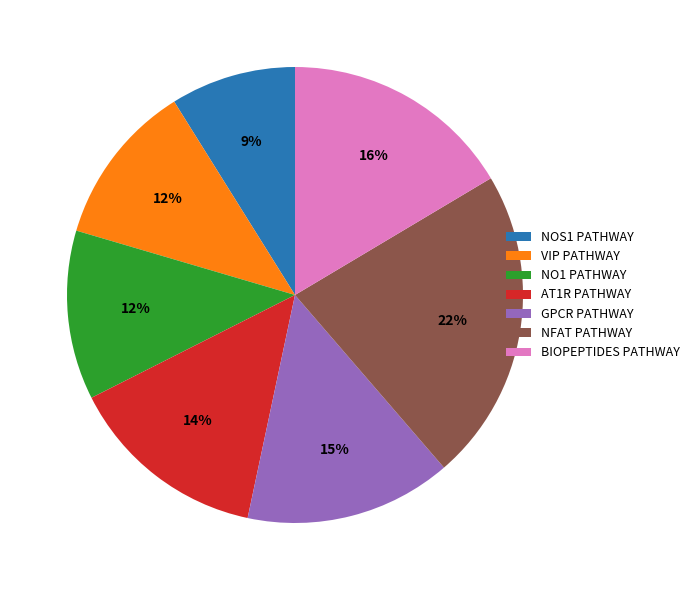

Is BIOPEPTIDES PATHWAY the majority of the pie?

No